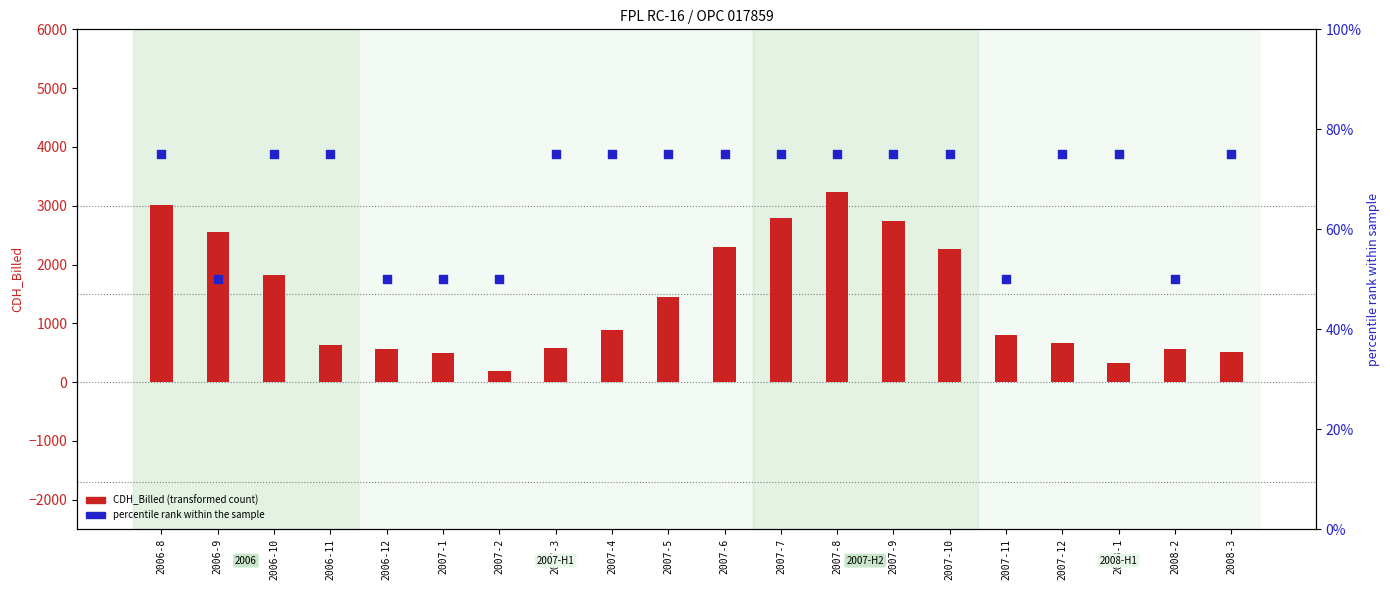

Which series reaches the maximum Y coordinate?

CDH_Billed